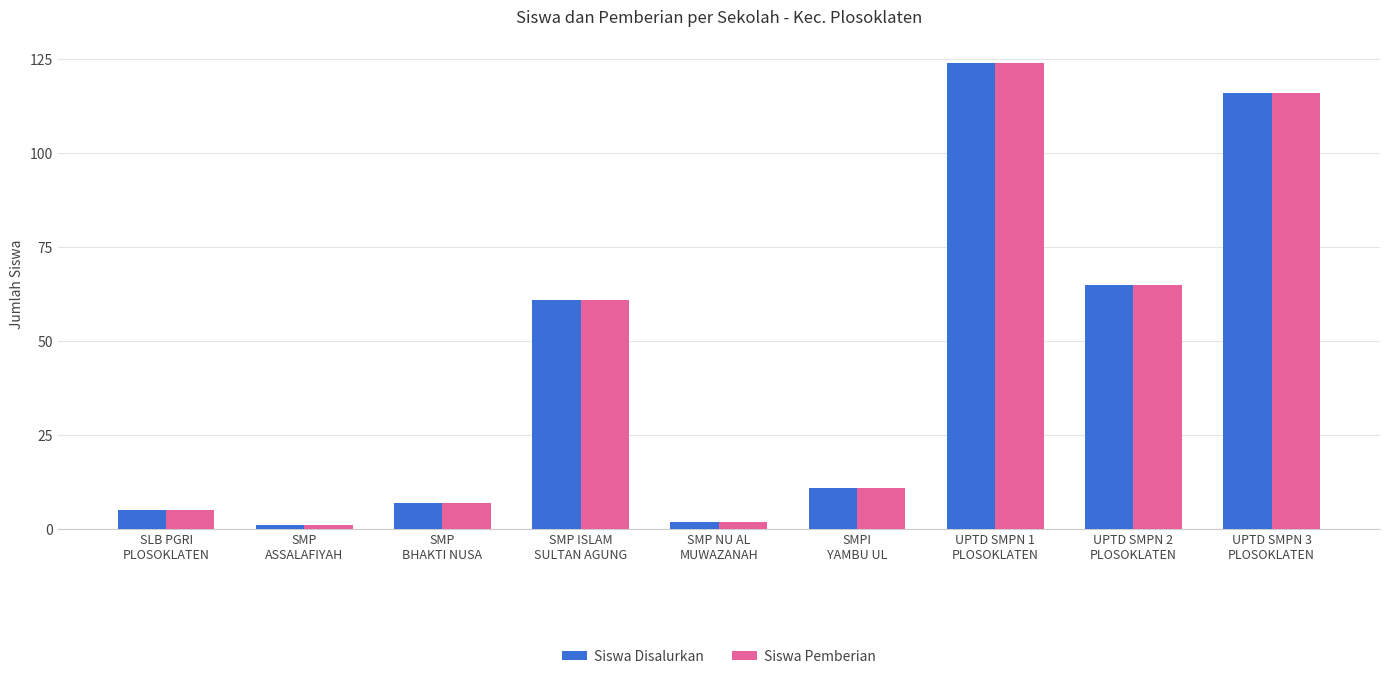

How many data points does each series have?

9